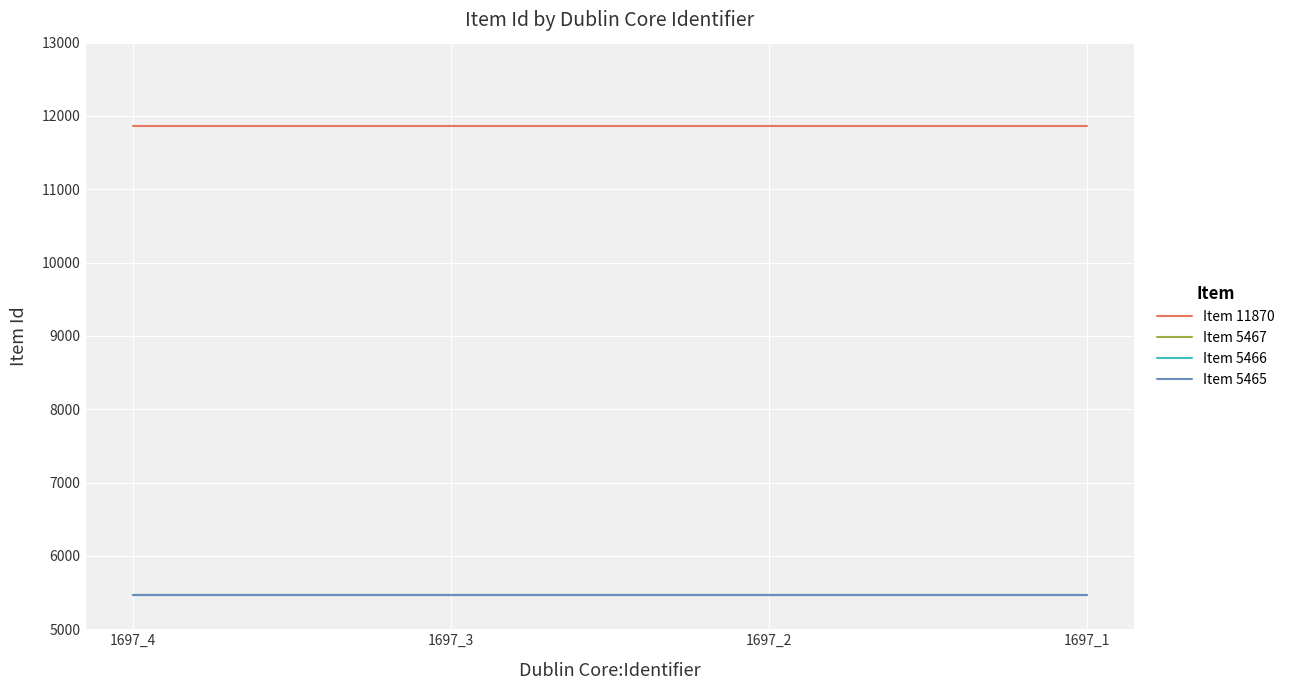

What is the total value across all series at 1697_4?

28268